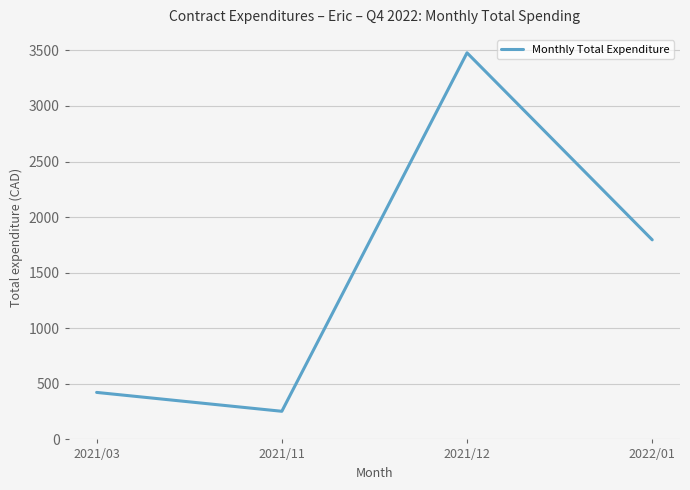

Does the chart have visible grid lines?

Yes